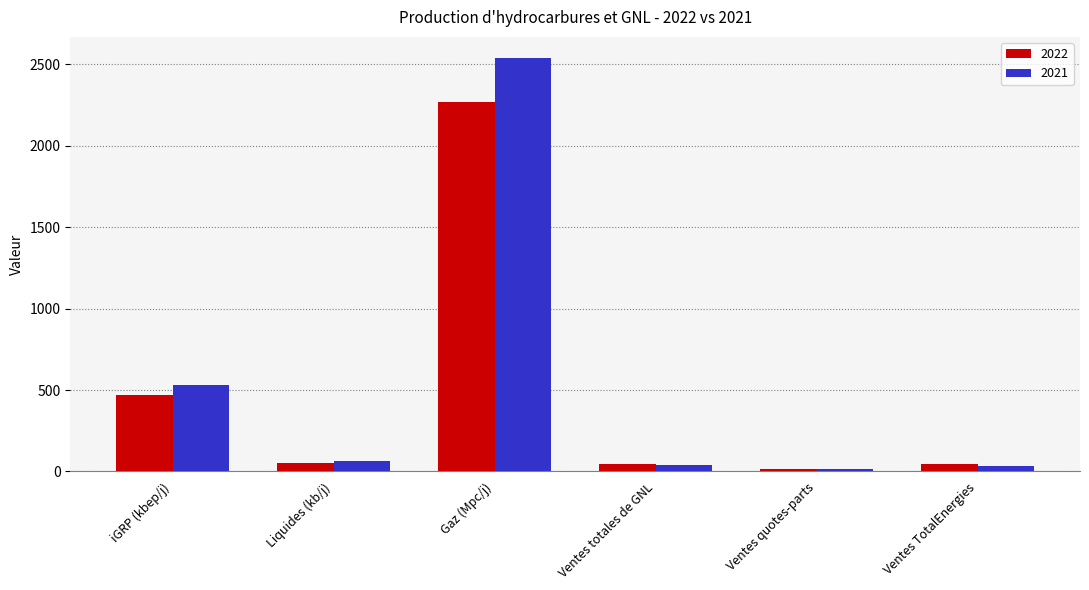

How many groups of bars are there?

6